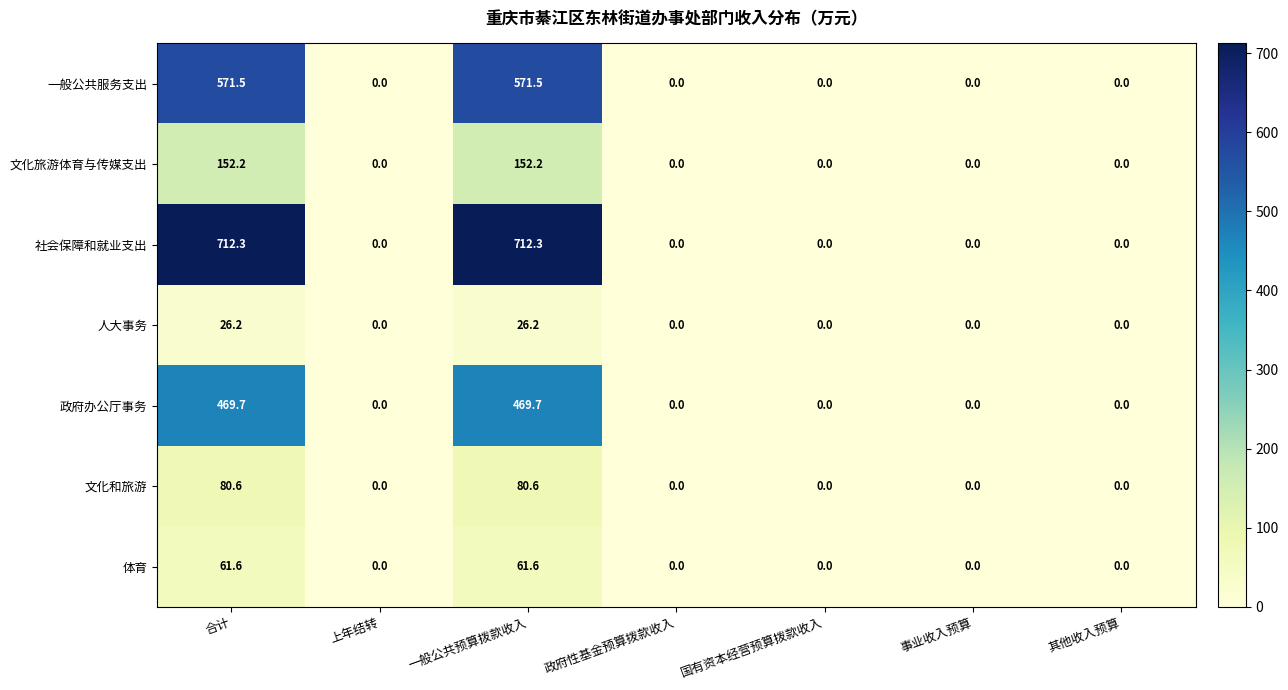

What is the sum of all 社会保障和就业支出 values?

1424.6